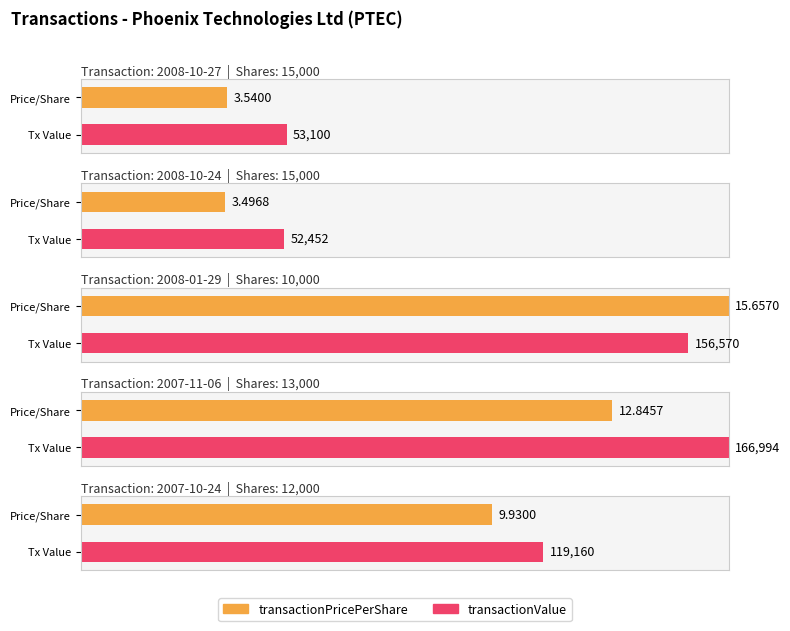

What are all the series names shown in the legend?

transactionPricePerShare, transactionValue